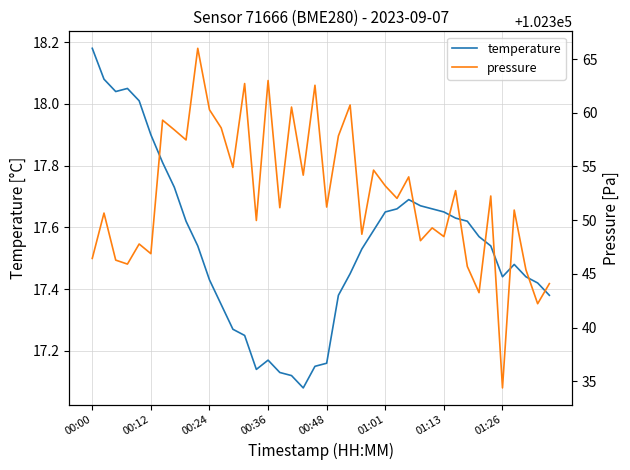

Reading left to right, extract all data points from this chart.

temperature: 18.2	18.1	18.0	18.1	18.0	17.9	17.8	17.7	17.6	17.5	17.4	17.4	17.3	17.2	17.1	17.2	17.1	17.1	17.1	17.1	17.2	17.4	17.4	17.5	17.6	17.6	17.7	17.7	17.7	17.7	17.6	17.6	17.6	17.6	17.5	17.4	17.5	17.4	17.4	17.4
pressure: 102346.4	102350.7	102346.3	102345.9	102347.8	102346.9	102359.3	102358.4	102357.5	102366.0	102360.3	102358.6	102354.9	102362.7	102350.0	102363.0	102351.2	102360.5	102354.2	102362.6	102351.2	102357.8	102360.7	102348.7	102354.7	102353.2	102352.0	102354.0	102348.1	102349.3	102348.5	102352.8	102345.7	102343.2	102352.2	102334.4	102350.9	102345.4	102342.2	102344.1